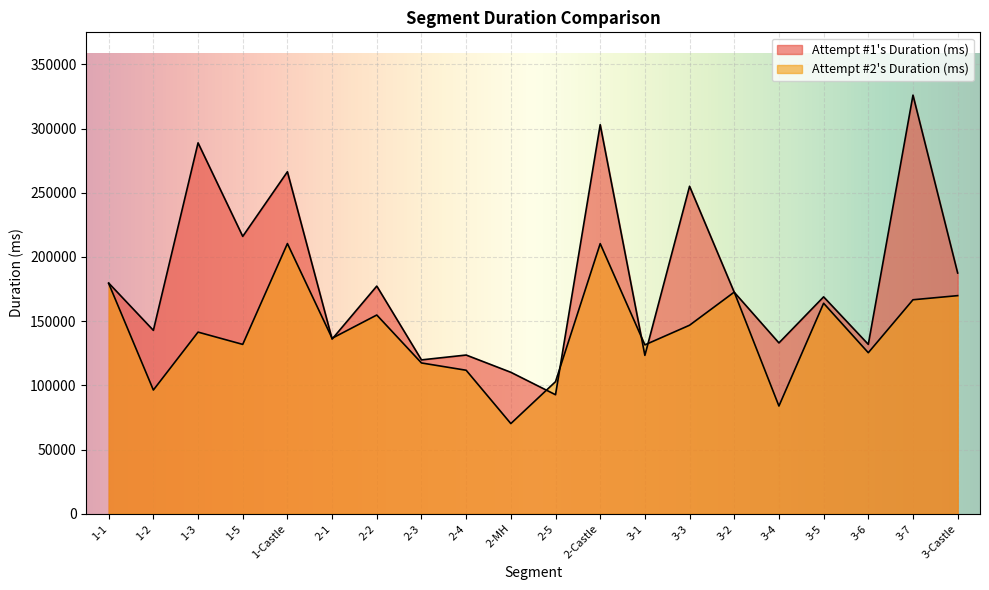

What is the difference between the maximum and minimum values in the Attempt #1's Duration (ms) series?

233342